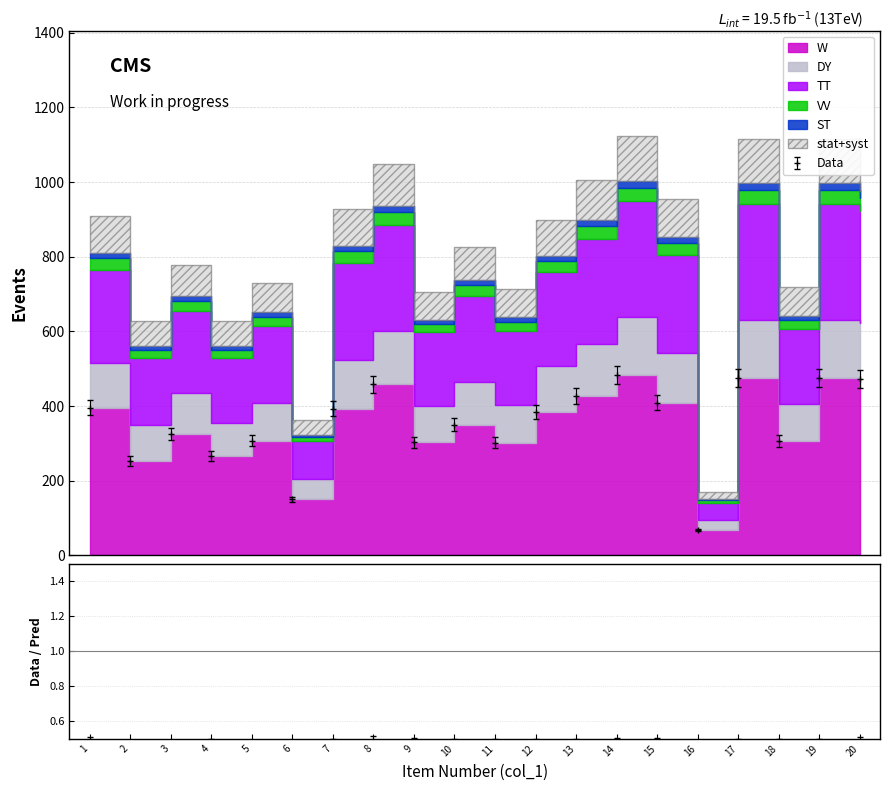

What is the approximate value at 13?

427.3